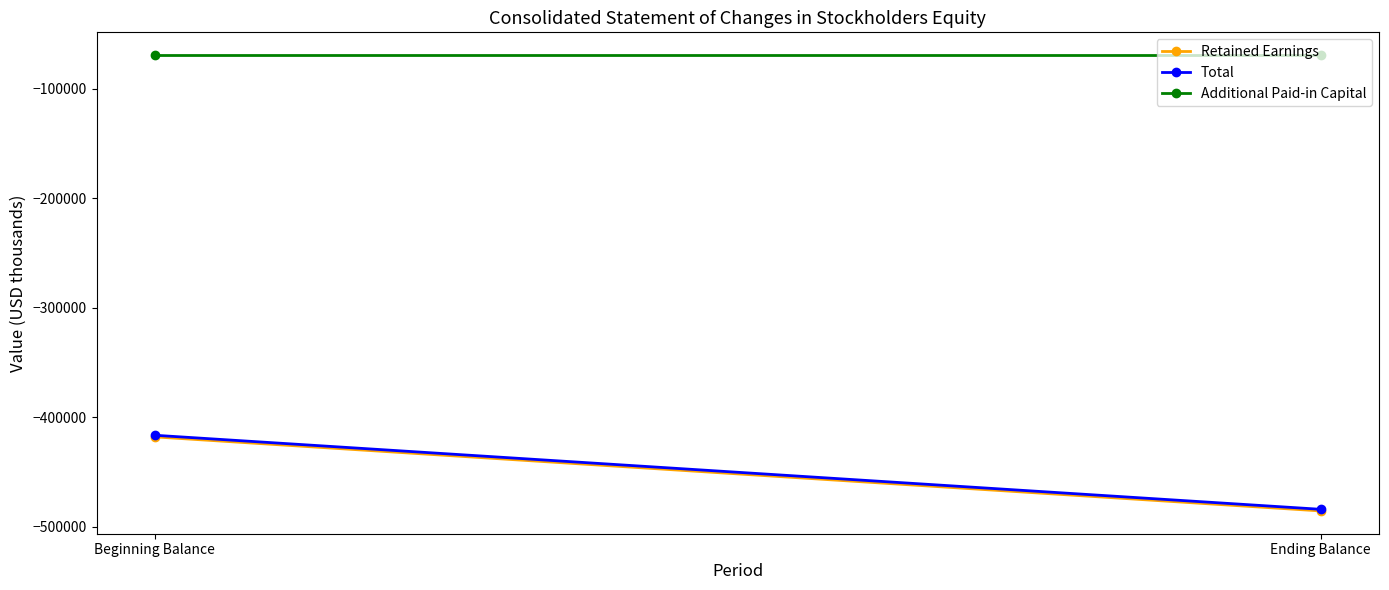

What position from the left is Ending Balance?

2